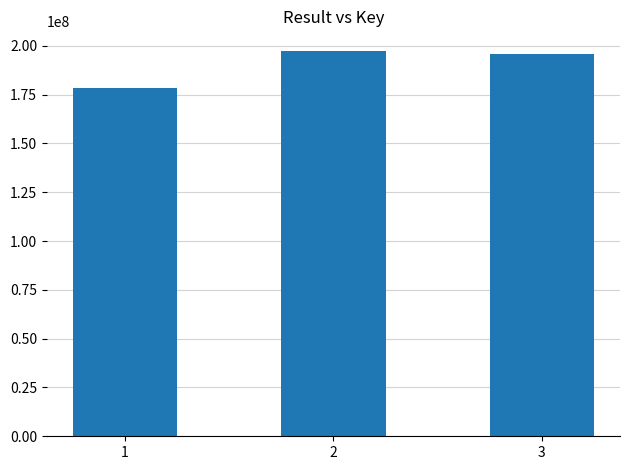

Is it true that the value at 2 is 197584953?

True